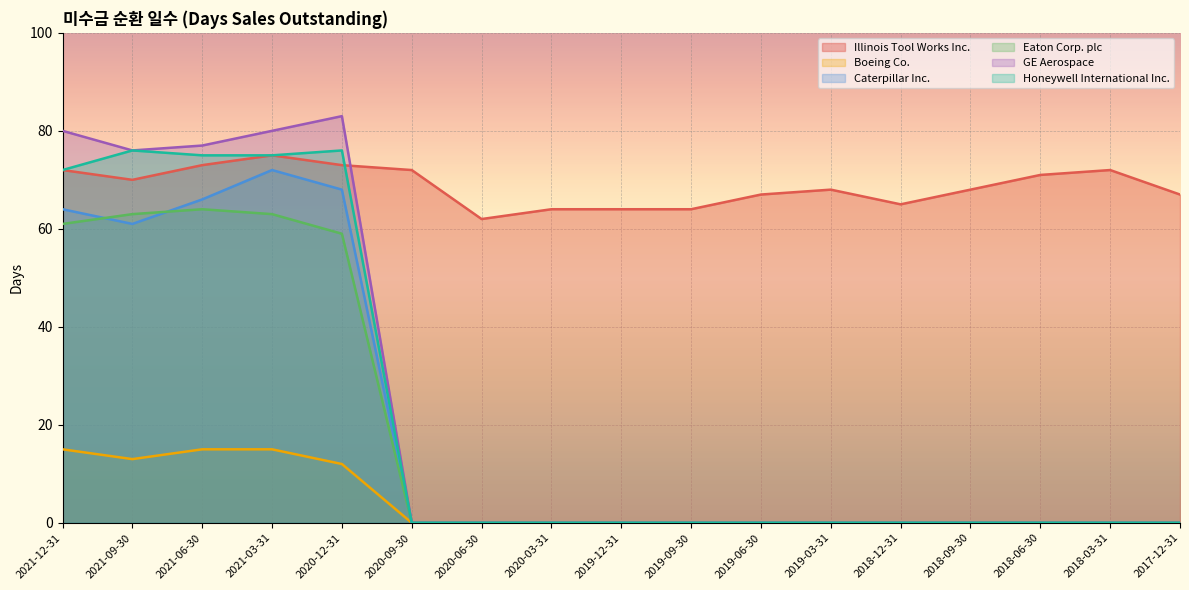

Which category has the highest value in the Illinois Tool Works Inc. series?

2021-03-31